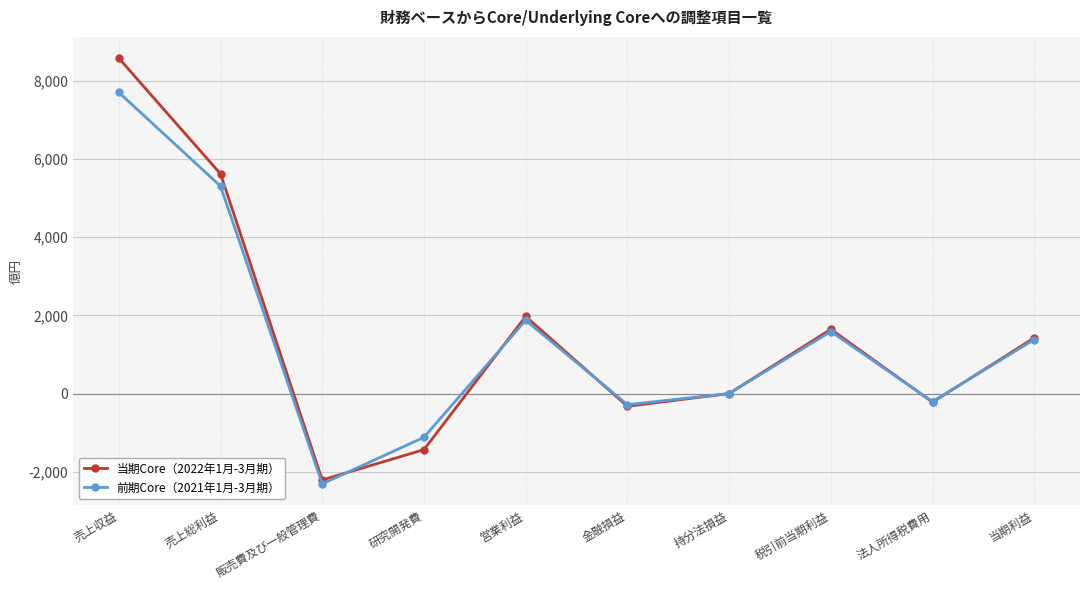

What is the difference between the maximum and minimum values in the 当期Core（2022年1月-3月期） series?

10790